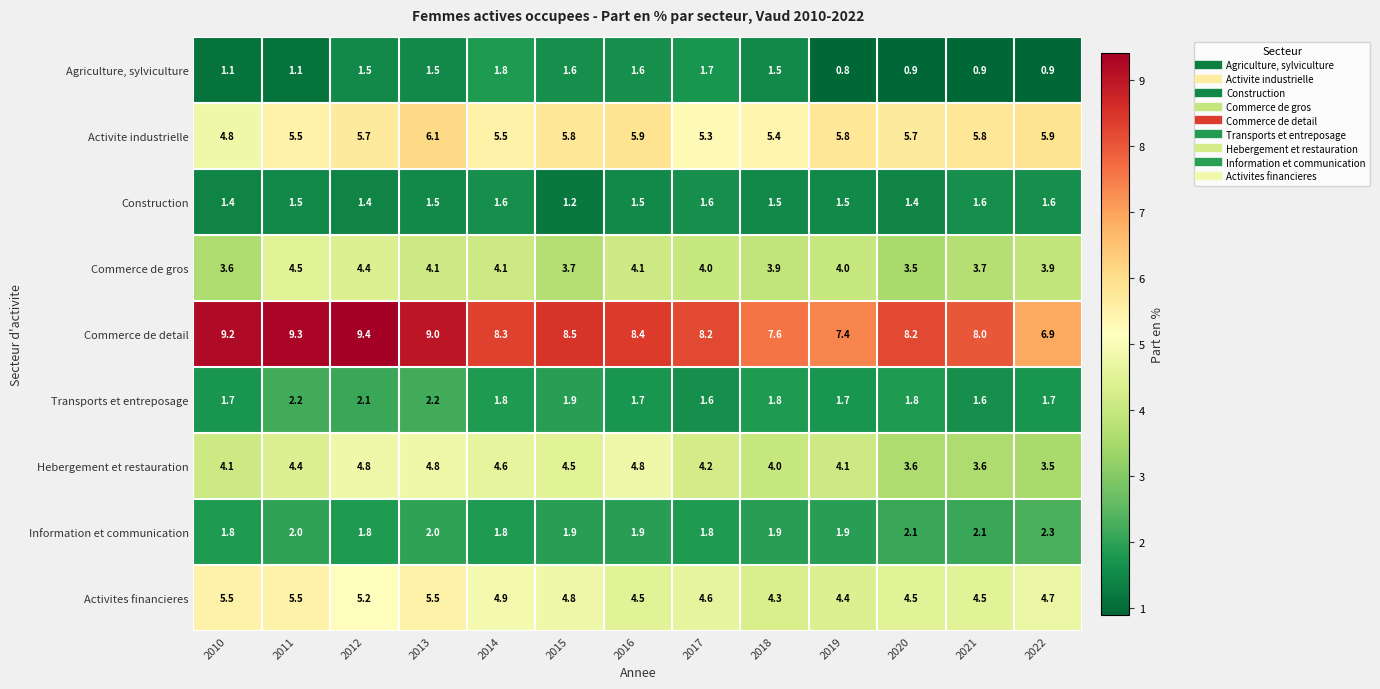

Which series has the largest total across all categories?

Commerce de detail